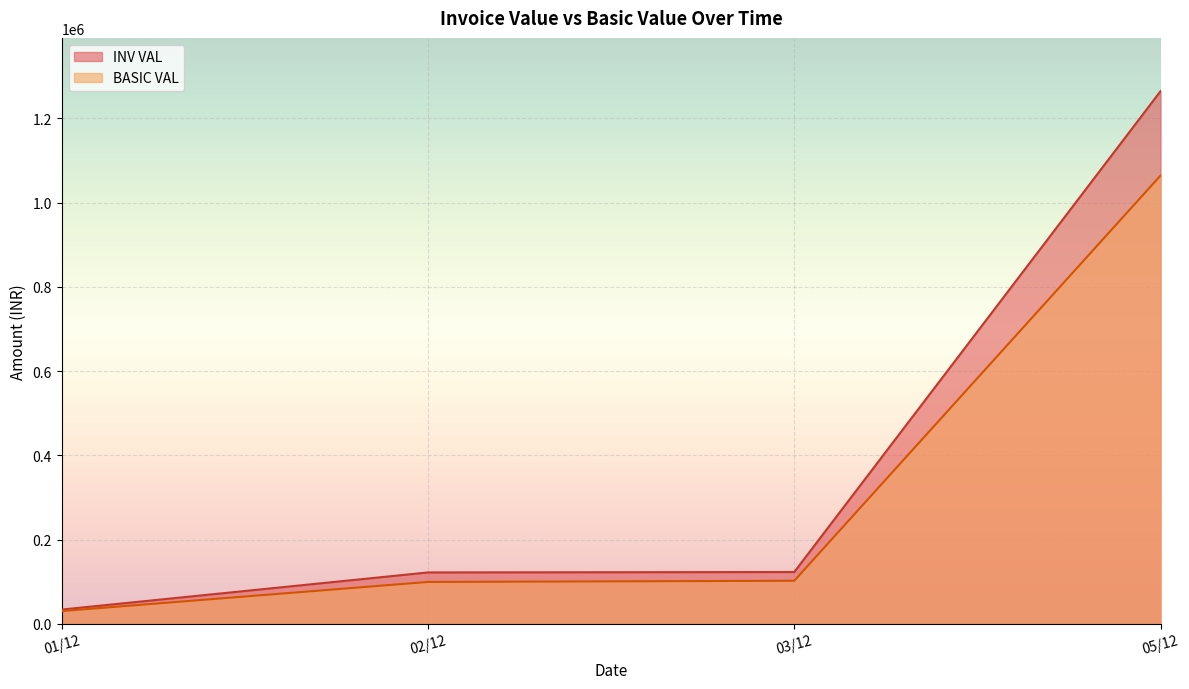

What is the approximate value of BASIC VAL at 03/12?

102026.5